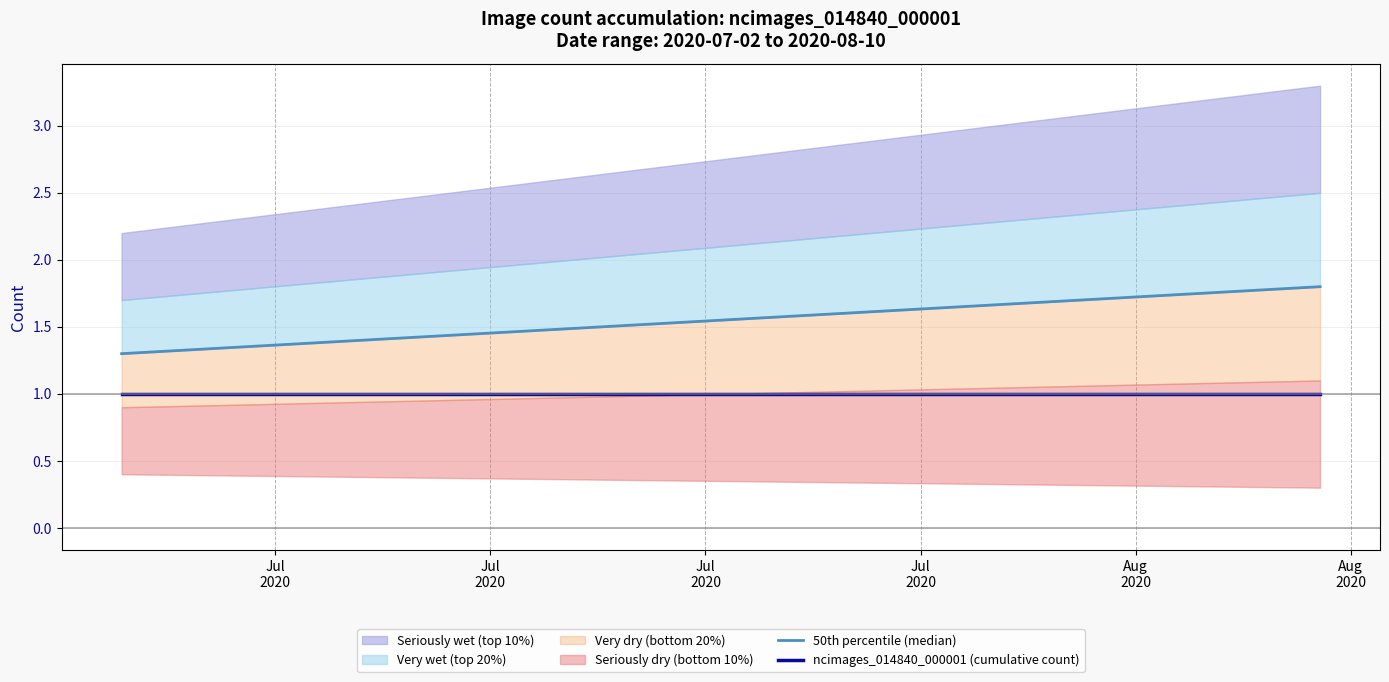

What value does the ncimages_014840_000001 (cumulative count) series have at Jul
2020?

1.0